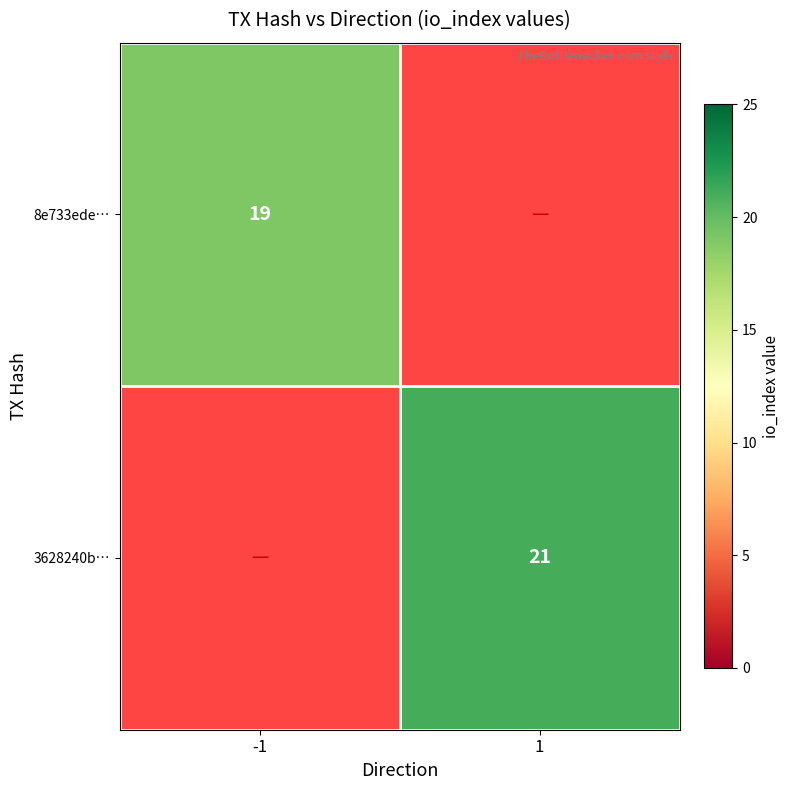

Is the value of 8e733ede… at -1 greater than the value of 3628240b… at 1?

No